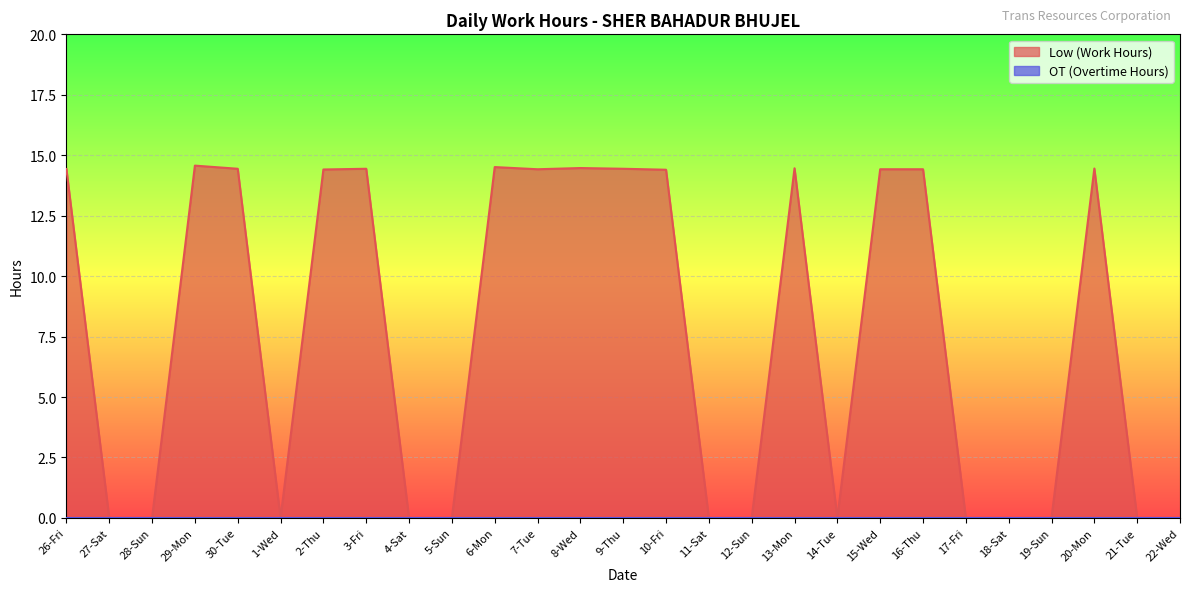

The value at 22-Wed is -8.7. True or false?

False